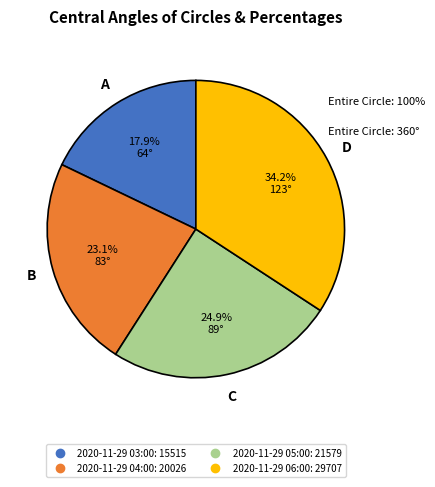

Does any single category account for the majority?

No